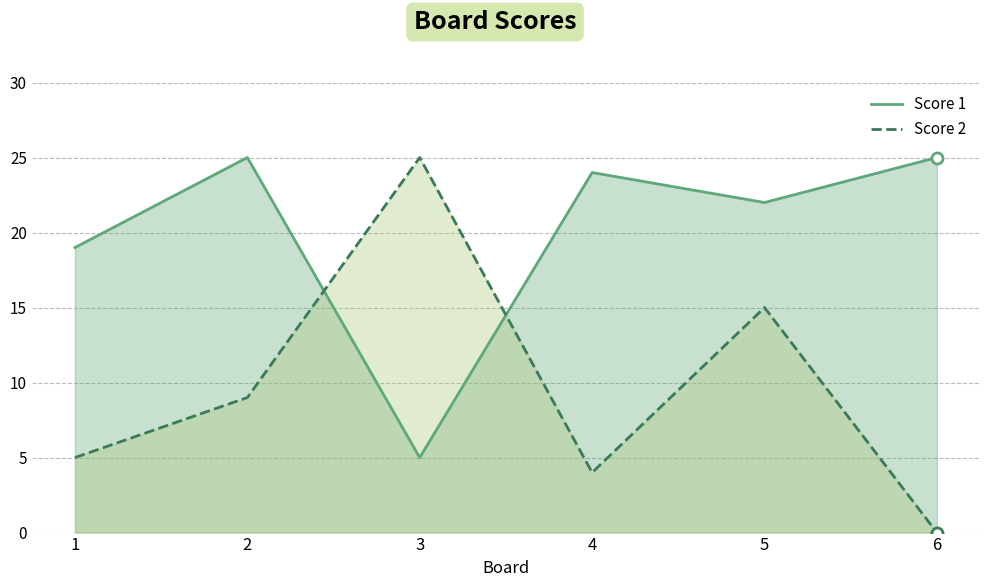

Rank the categories by Score 2 value from lowest to highest.

6, 4, 1, 2, 5, 3